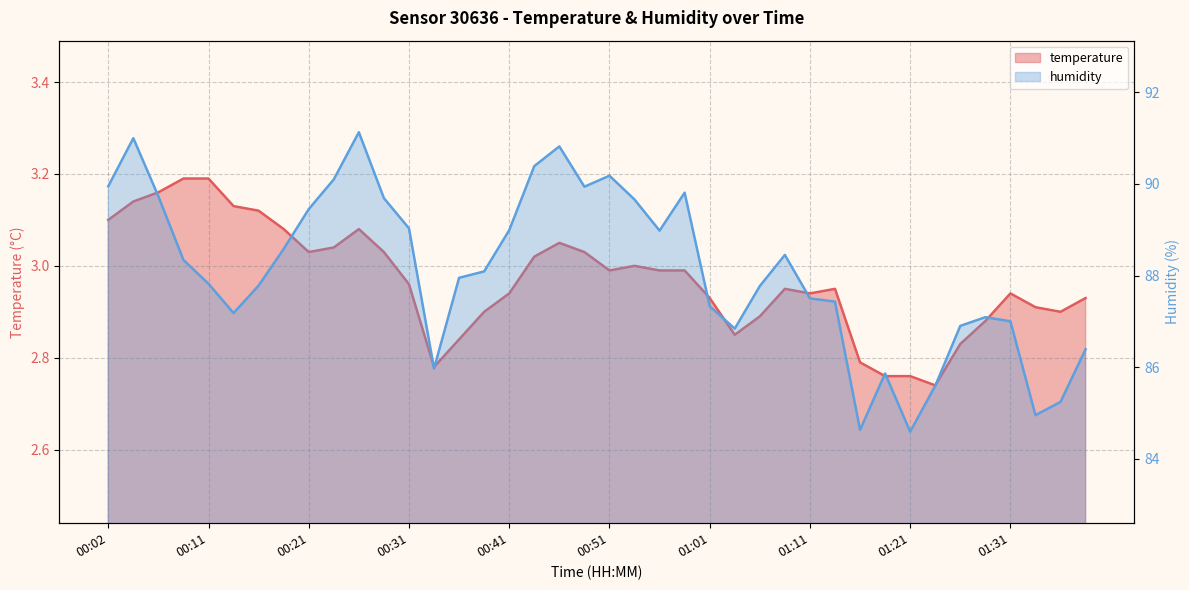

Which series has the widest spread of values?

humidity